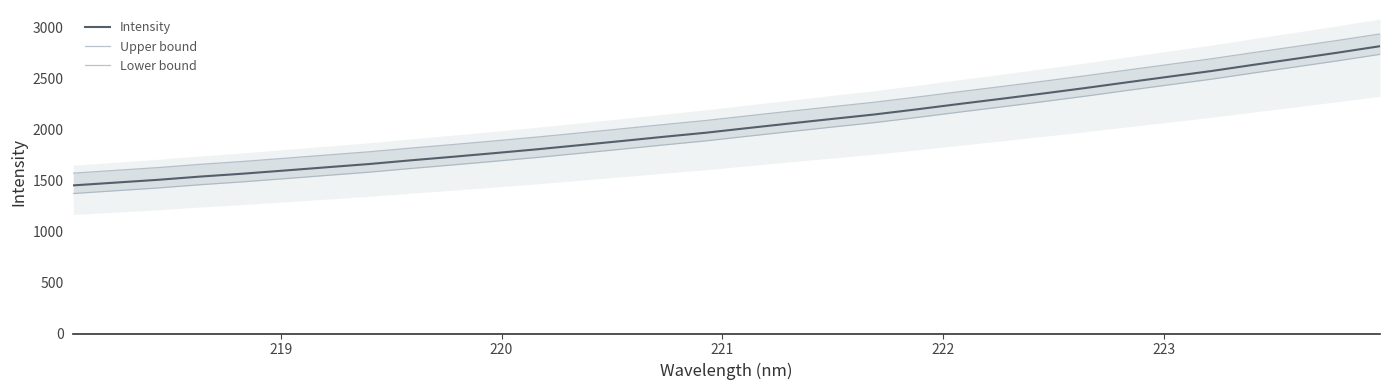

True or false: Lower bound and Intensity intersect in this chart.

False